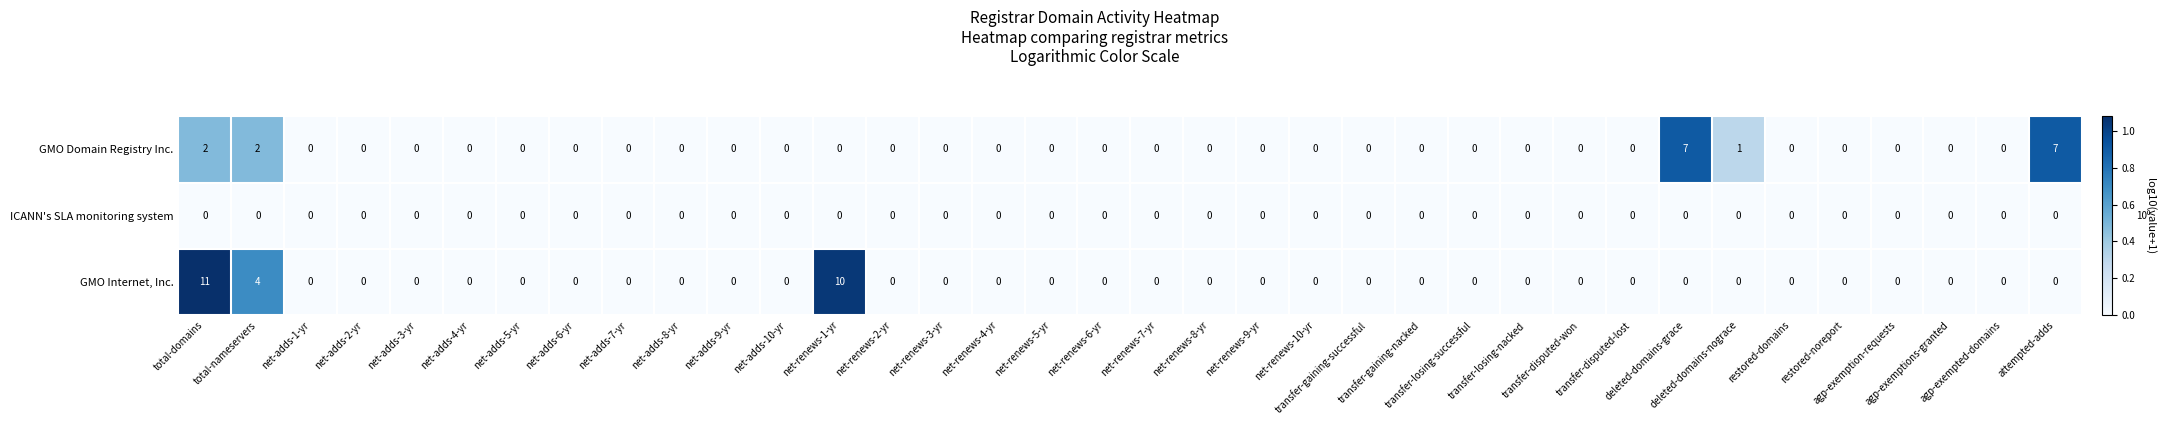

What is the sum of all GMO Domain Registry Inc. values?

19